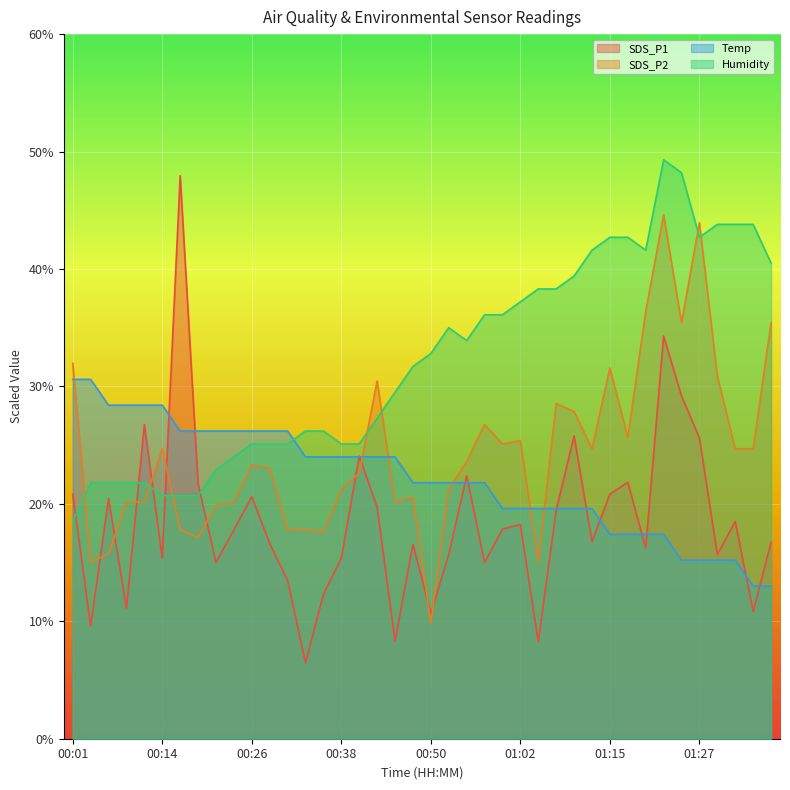

The Temp series shows 19.6 at 01:05. True or false?

True